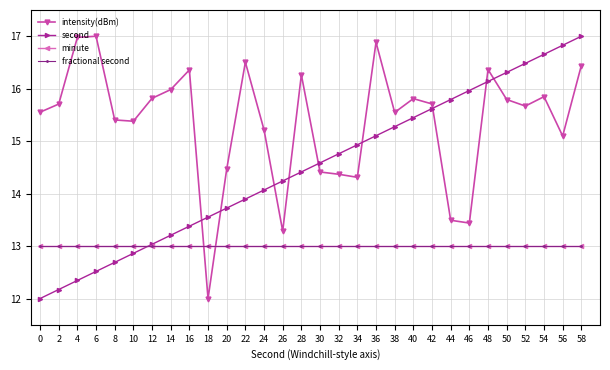

The value of second at 38 is 6.3. True or false?

False